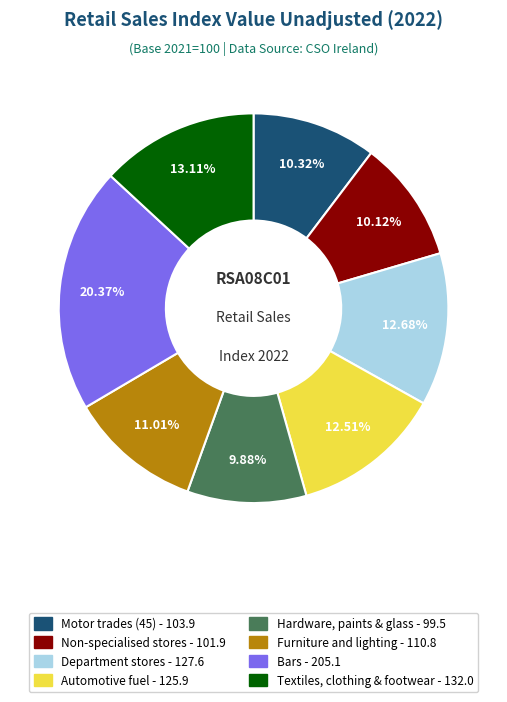

Rank the categories by value from highest to lowest.

Bars, Textiles, clothing & footwear, Department stores, Automotive fuel, Furniture and lighting, Motor trades (45), Non-specialised stores, Hardware, paints & glass